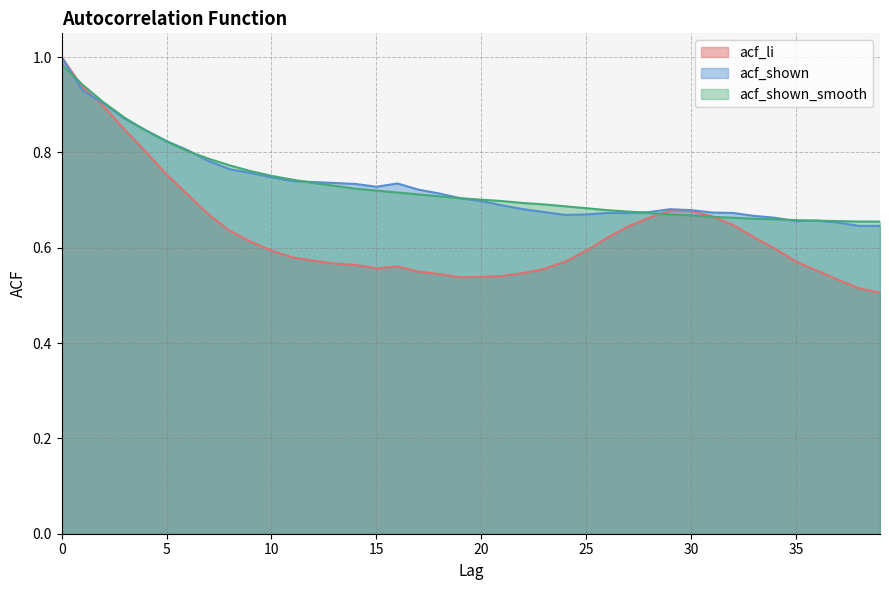

Reading left to right, transcribe all the data shown in this chart.

acf_li: 0=1.0	1=0.9	2=0.9	3=0.8	4=0.8	5=0.8	6=0.7	7=0.7	8=0.6	9=0.6	10=0.6	11=0.6	12=0.6	13=0.6	14=0.6	15=0.6	16=0.6	17=0.6	18=0.5	19=0.5	20=0.5	21=0.5	22=0.5	23=0.6	24=0.6	25=0.6	26=0.6	27=0.6	28=0.7	29=0.7	30=0.7	31=0.7	32=0.6	33=0.6	34=0.6	35=0.6	36=0.6	37=0.5	38=0.5	39=0.5
acf_shown: 0=1.0	1=0.9	2=0.9	3=0.9	4=0.8	5=0.8	6=0.8	7=0.8	8=0.8	9=0.8	10=0.7	11=0.7	12=0.7	13=0.7	14=0.7	15=0.7	16=0.7	17=0.7	18=0.7	19=0.7	20=0.7	21=0.7	22=0.7	23=0.7	24=0.7	25=0.7	26=0.7	27=0.7	28=0.7	29=0.7	30=0.7	31=0.7	32=0.7	33=0.7	34=0.7	35=0.7	36=0.7	37=0.7	38=0.6	39=0.6
acf_shown_smooth: 0=1.0	1=0.9	2=0.9	3=0.9	4=0.8	5=0.8	6=0.8	7=0.8	8=0.8	9=0.8	10=0.8	11=0.7	12=0.7	13=0.7	14=0.7	15=0.7	16=0.7	17=0.7	18=0.7	19=0.7	20=0.7	21=0.7	22=0.7	23=0.7	24=0.7	25=0.7	26=0.7	27=0.7	28=0.7	29=0.7	30=0.7	31=0.7	32=0.7	33=0.7	34=0.7	35=0.7	36=0.7	37=0.7	38=0.7	39=0.7